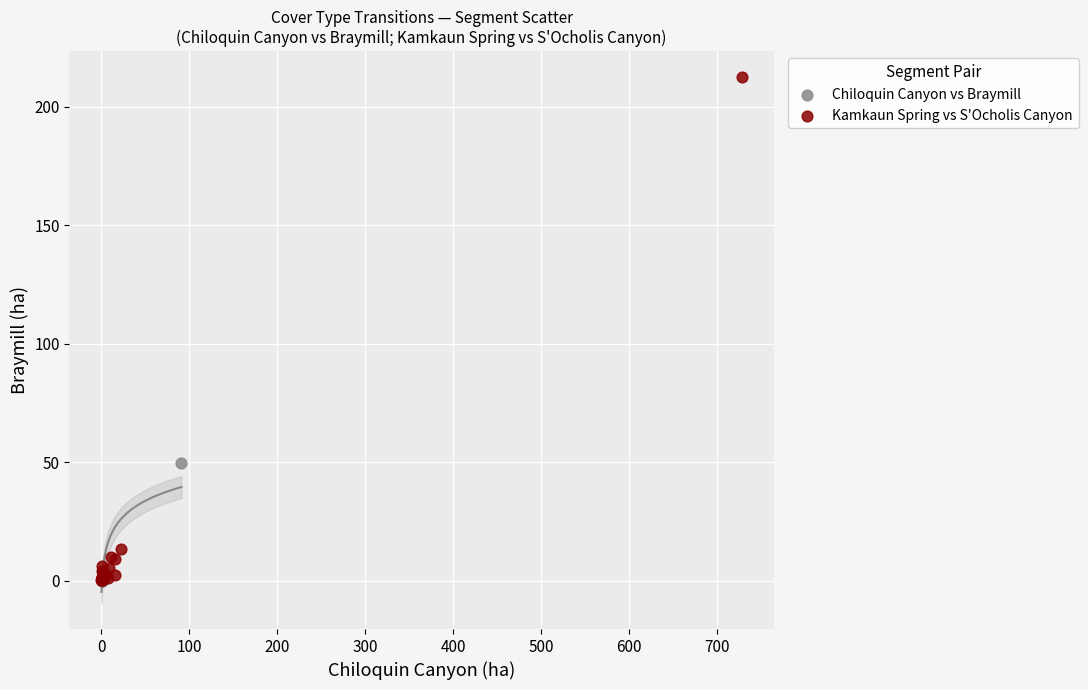

Which series reaches the maximum Y coordinate?

Kamkaun Spring vs S'Ocholis Canyon